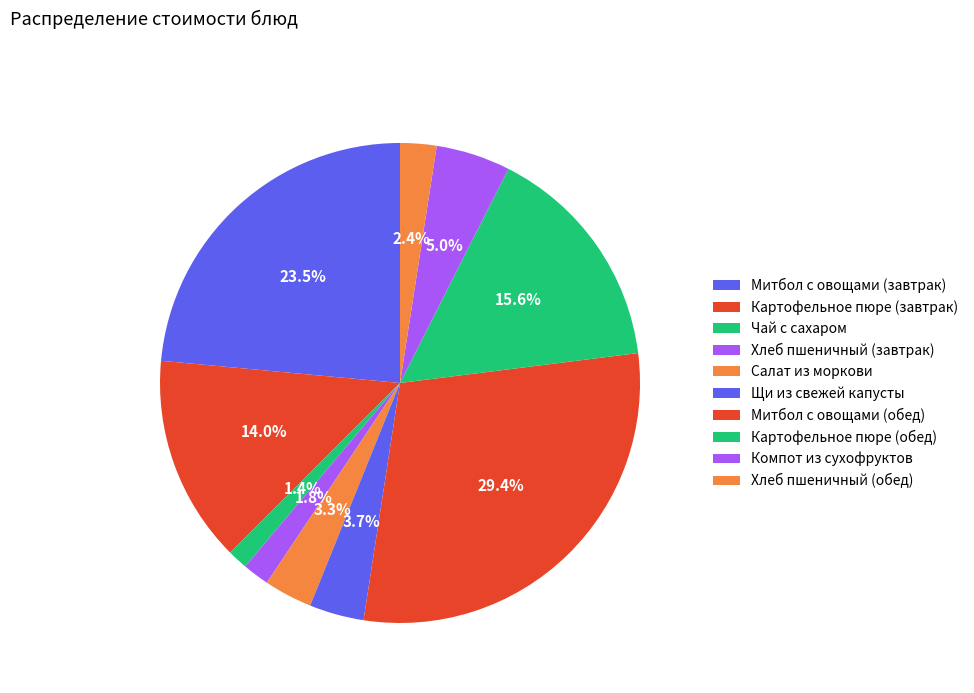

To the nearest percent, what is the combined percentage of Митбол с овощами (обед) and Чай с сахаром?

31%